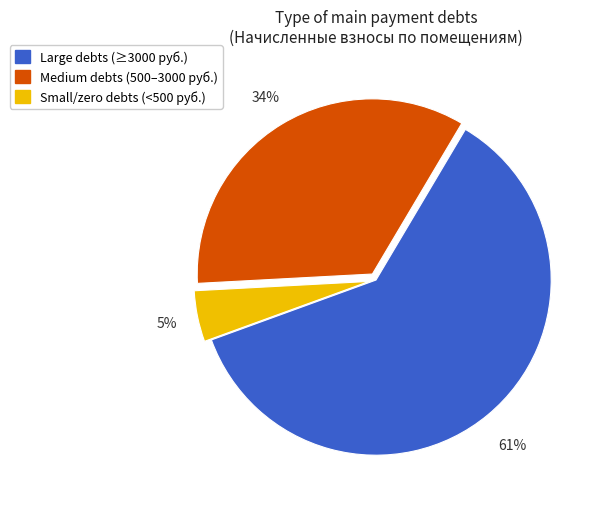

To the nearest percent, what is the average slice percentage?

33%